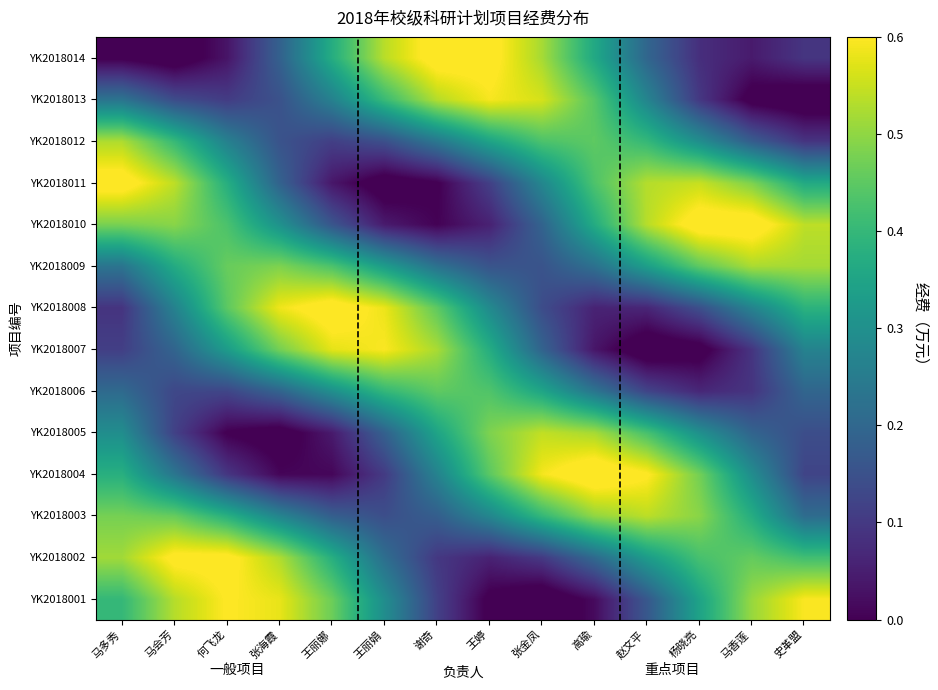

Which label corresponds to the largest value in the chart?

高瑜